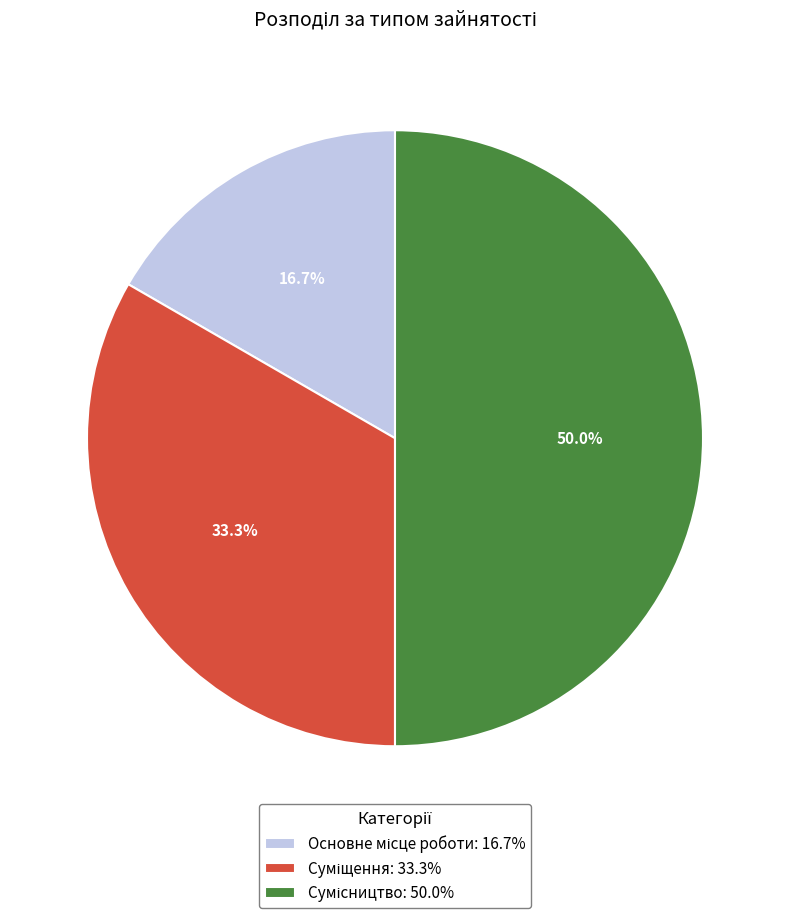

To the nearest percent, what is the difference between the Суміщення and Сумісництво slice percentages?

17%